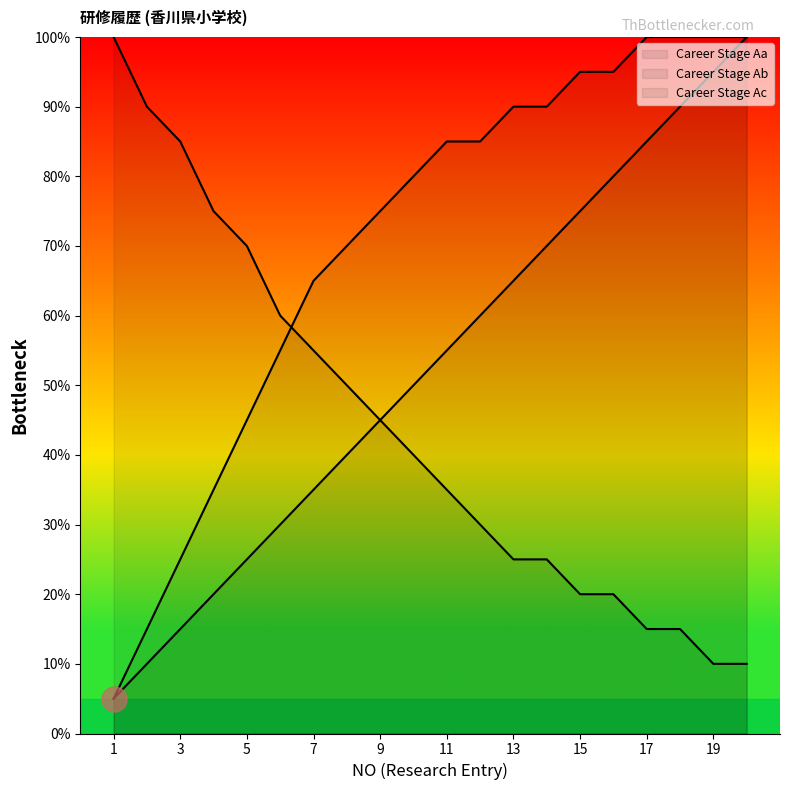

At which category does the chart reach its minimum across all series?

1